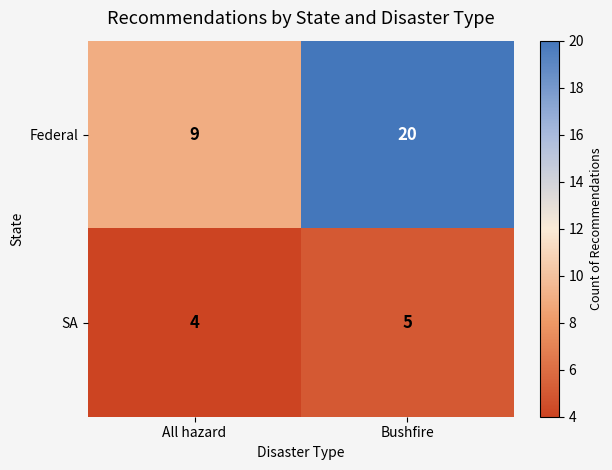

List the series in order of their overall mean, lowest first.

SA, Federal